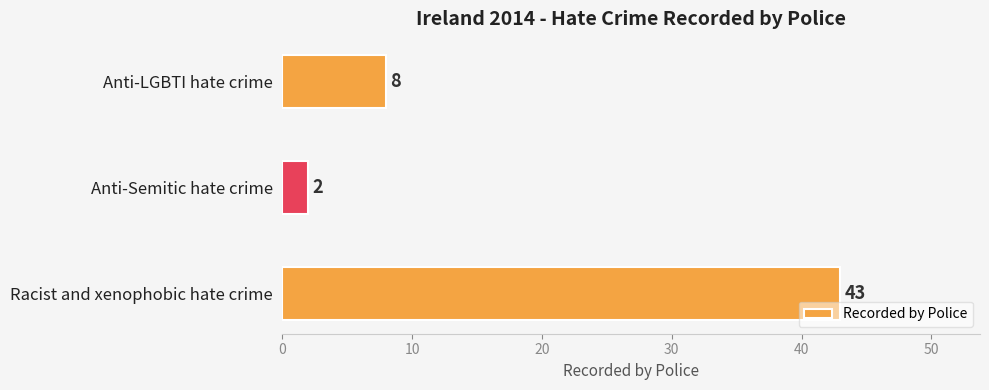

What is the maximum value shown in the chart?

43